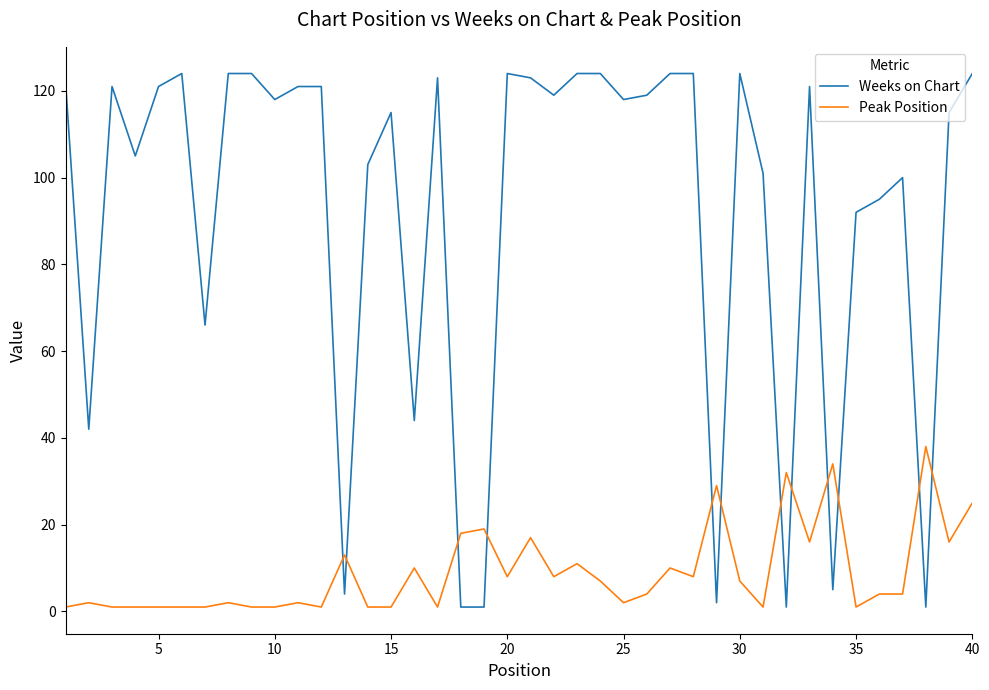

Which series has the largest total across all categories?

Weeks on Chart